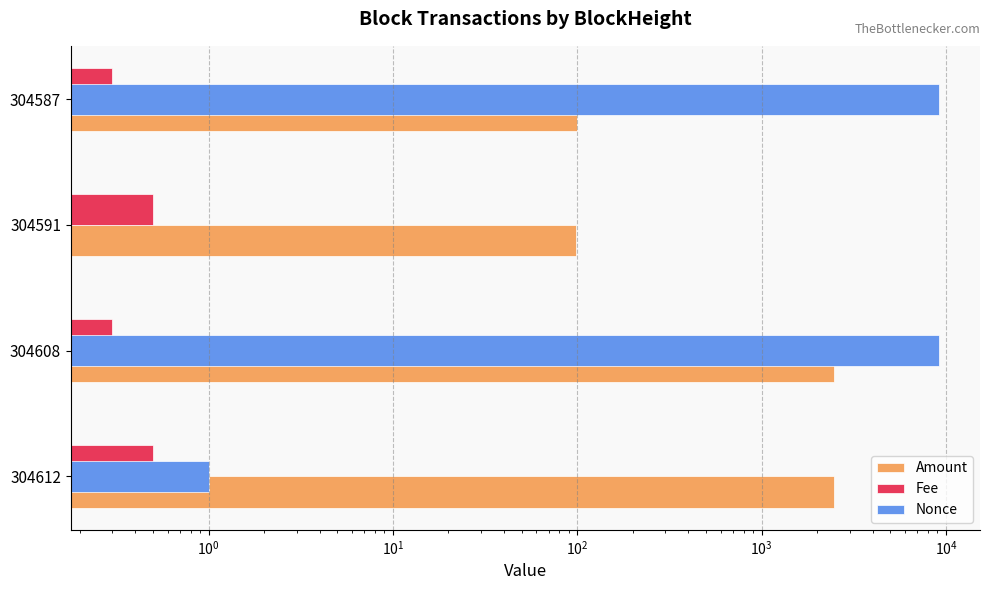

Which series has the largest range (max minus min)?

Nonce